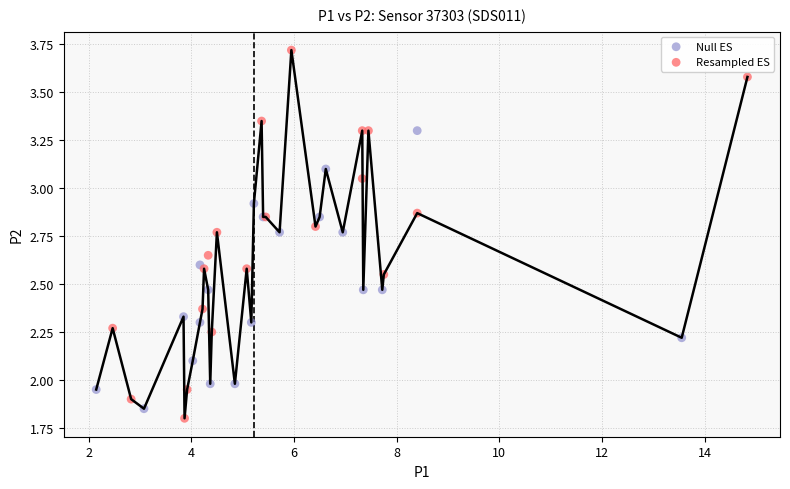

Which series reaches the maximum Y coordinate?

Resampled ES